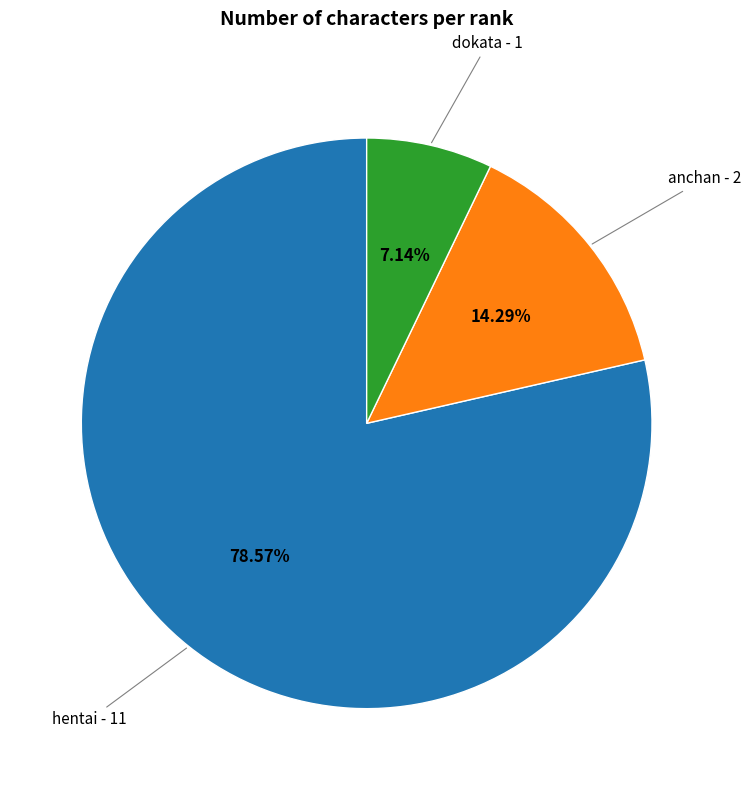

Does any single category account for the majority?

Yes